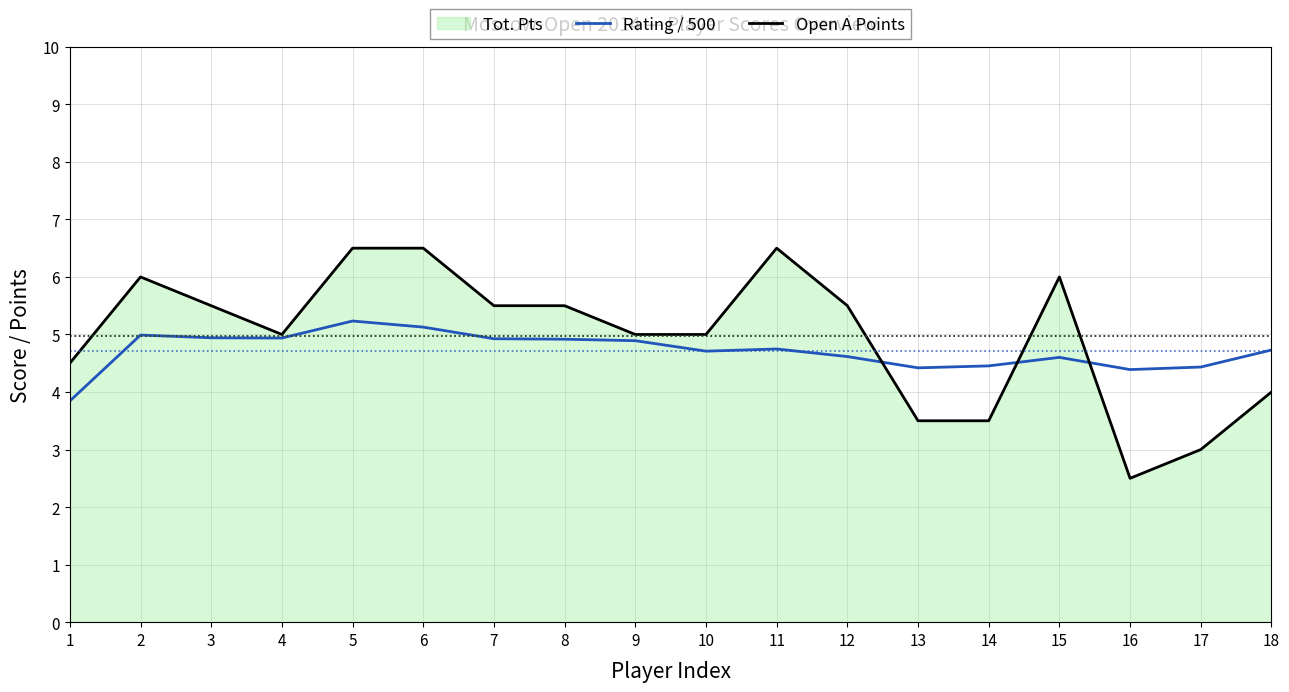

What is the spread (max minus min) of values at 15?

1.4